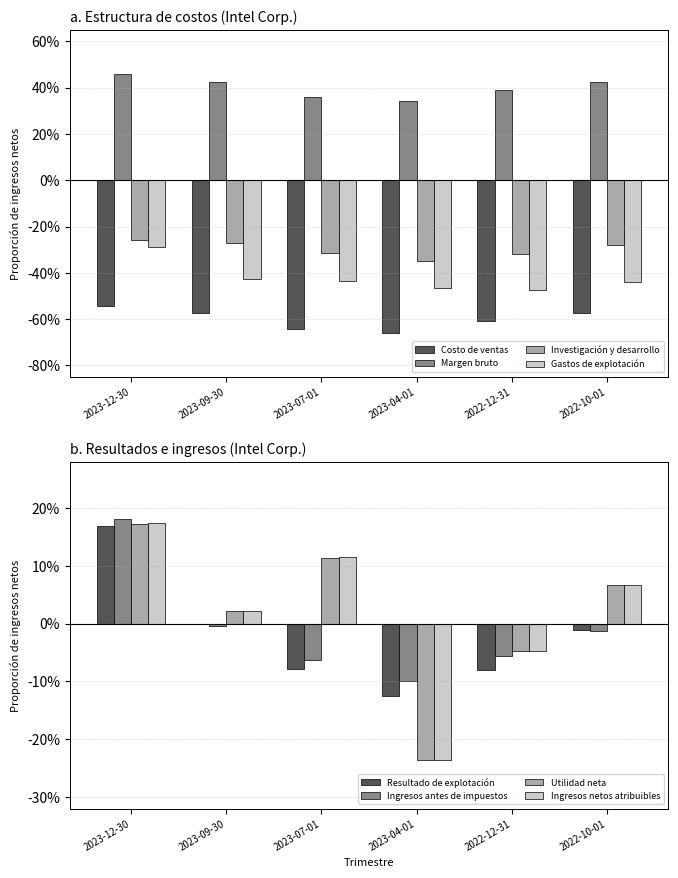

Does the chart contain stacked bars?

No